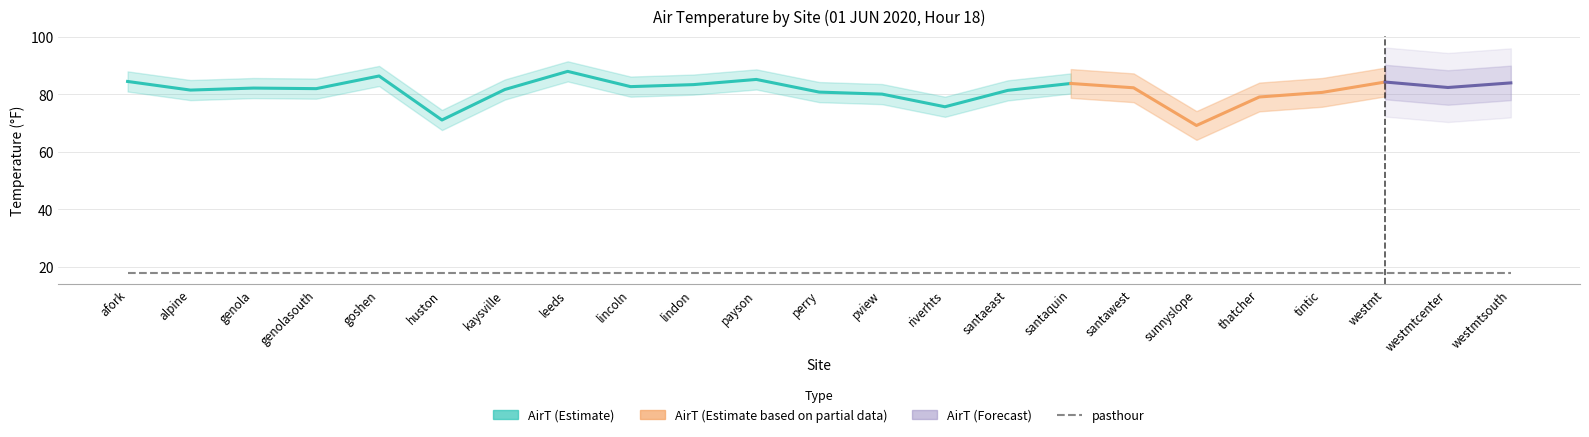

The value of AirT at leeds is 88.0. True or false?

True